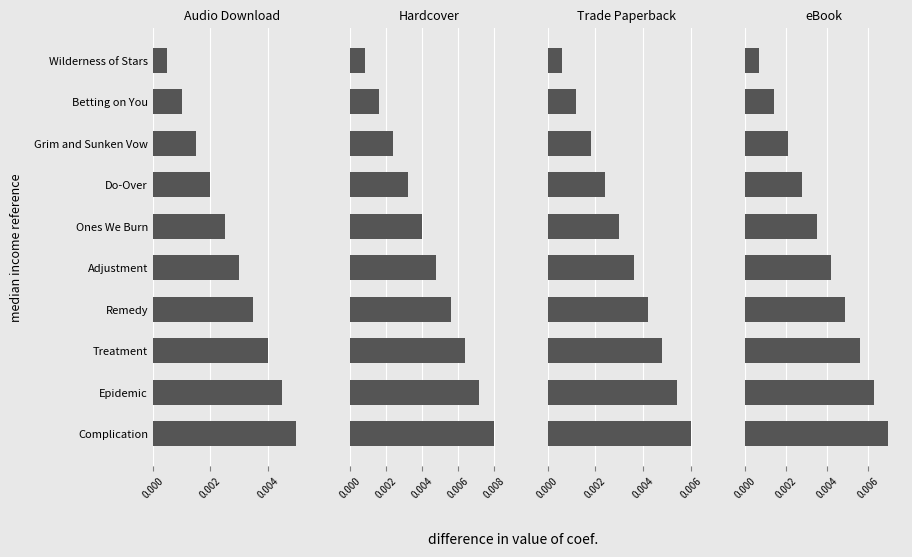

The value of eBook at Epidemic is 0.0. True or false?

False